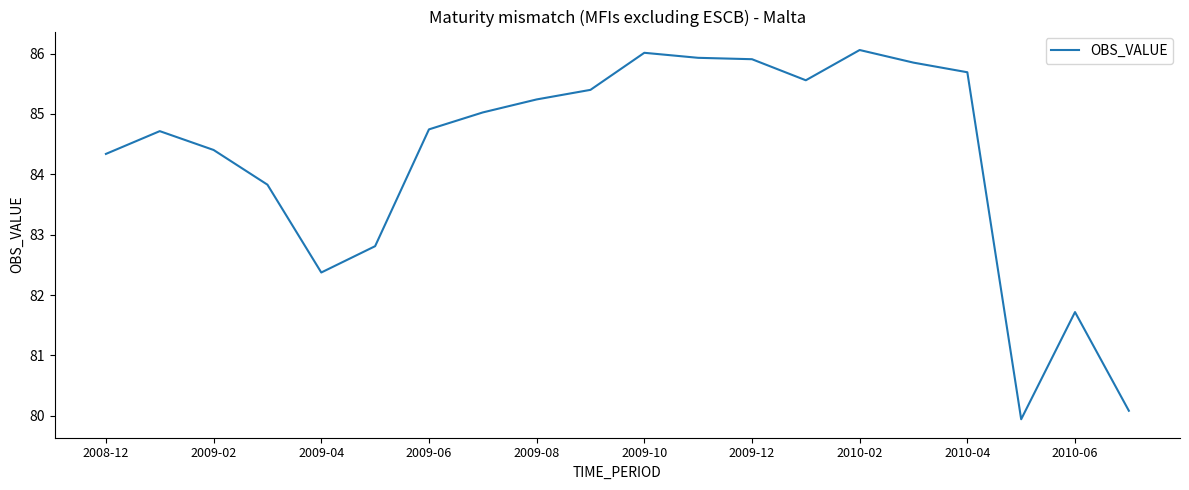

What is the greatest value displayed?

86.1